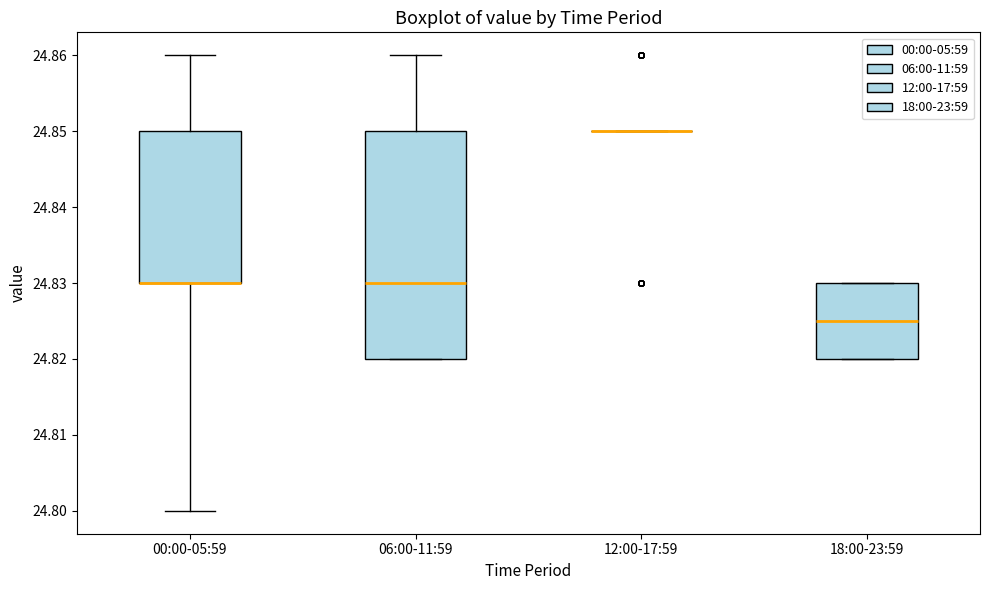

Where is the upper edge of the box for 06:00-11:59 on the y-axis? The values are not printed on the chart, so give them approximately, as read against the axis.

24.850